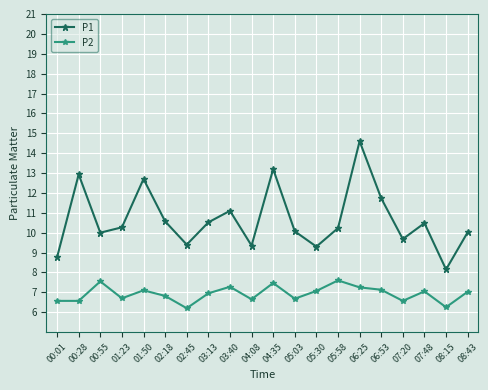

True or false: P2 and P1 intersect in this chart.

False